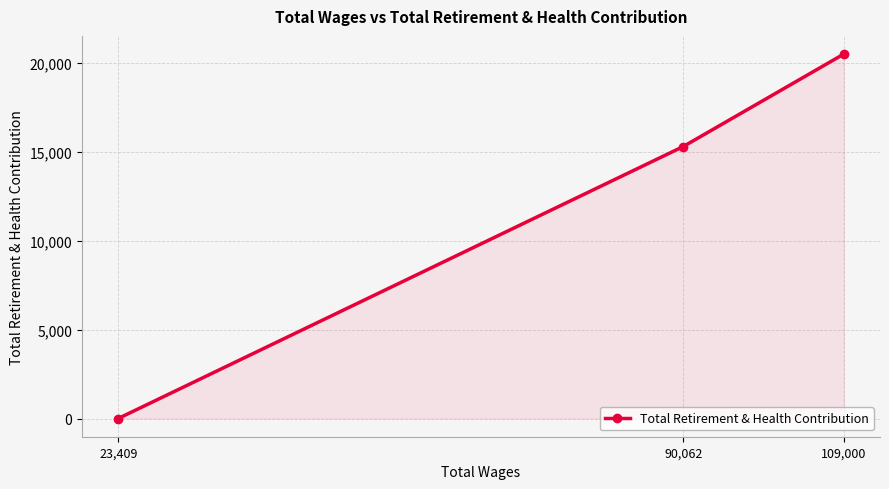

How many data points are less than 15284?

1